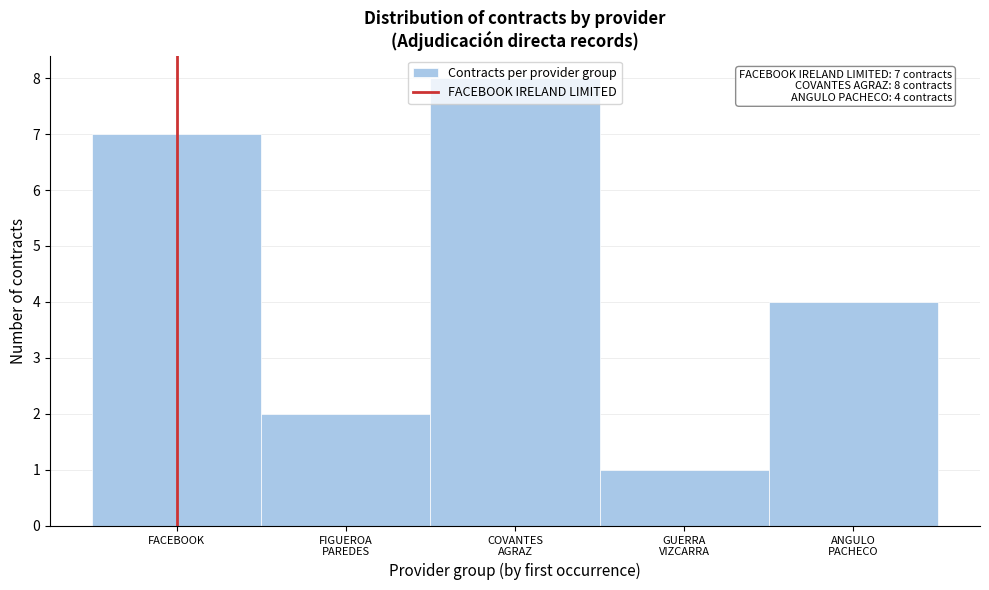

The chart shows a value of 7 at FACEBOOK. True or false?

True